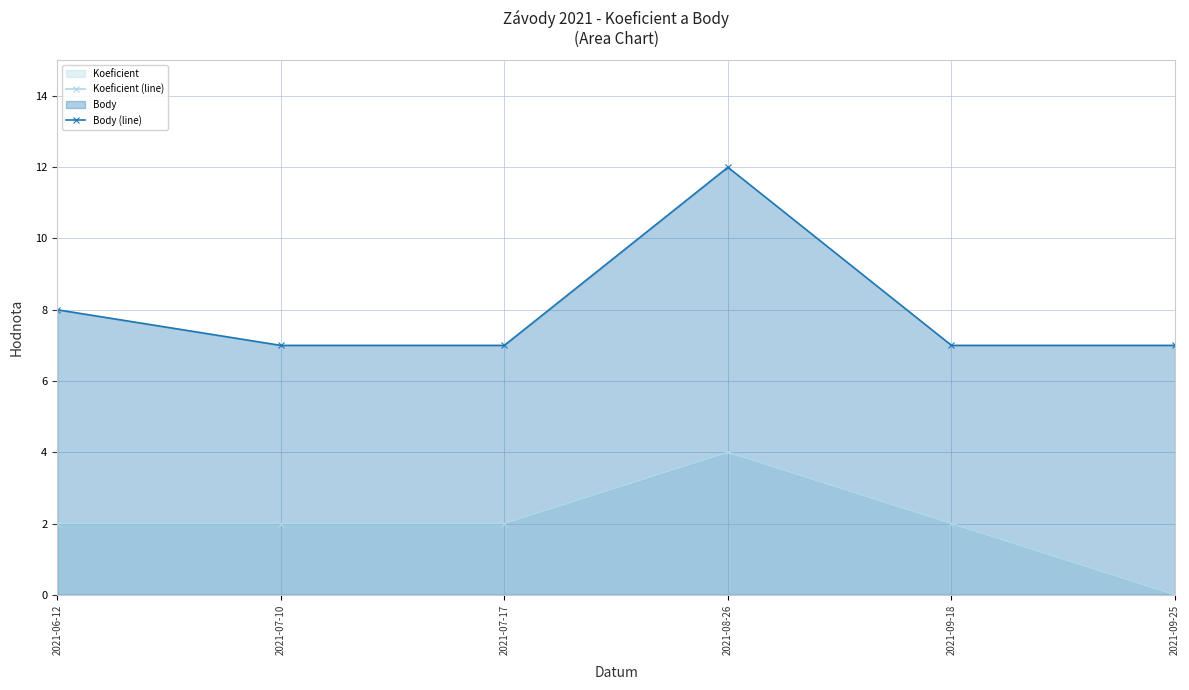

Between 2021-06-12 and 2021-08-26, which series saw the biggest shift?

Body (line)